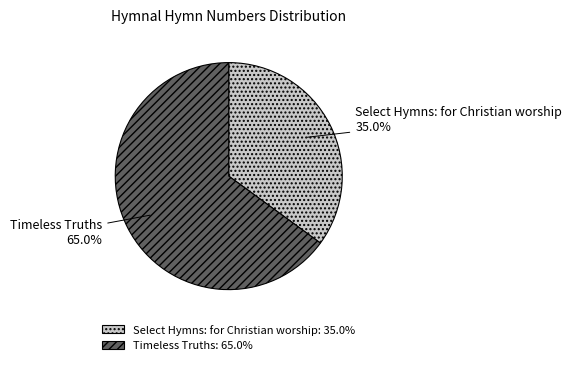

How many slices are in this pie chart?

2